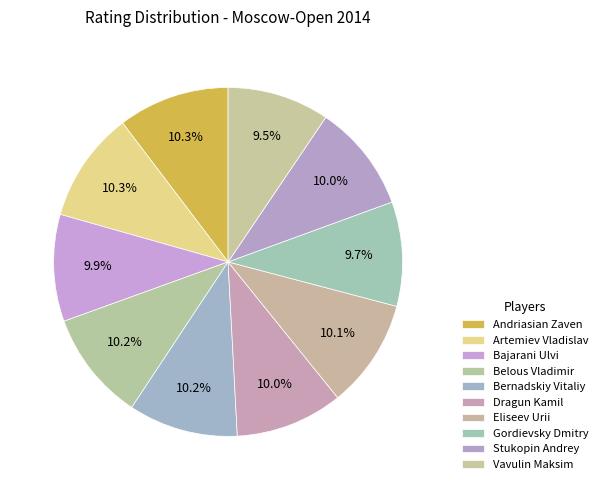

Count the number of slices in the pie.

10